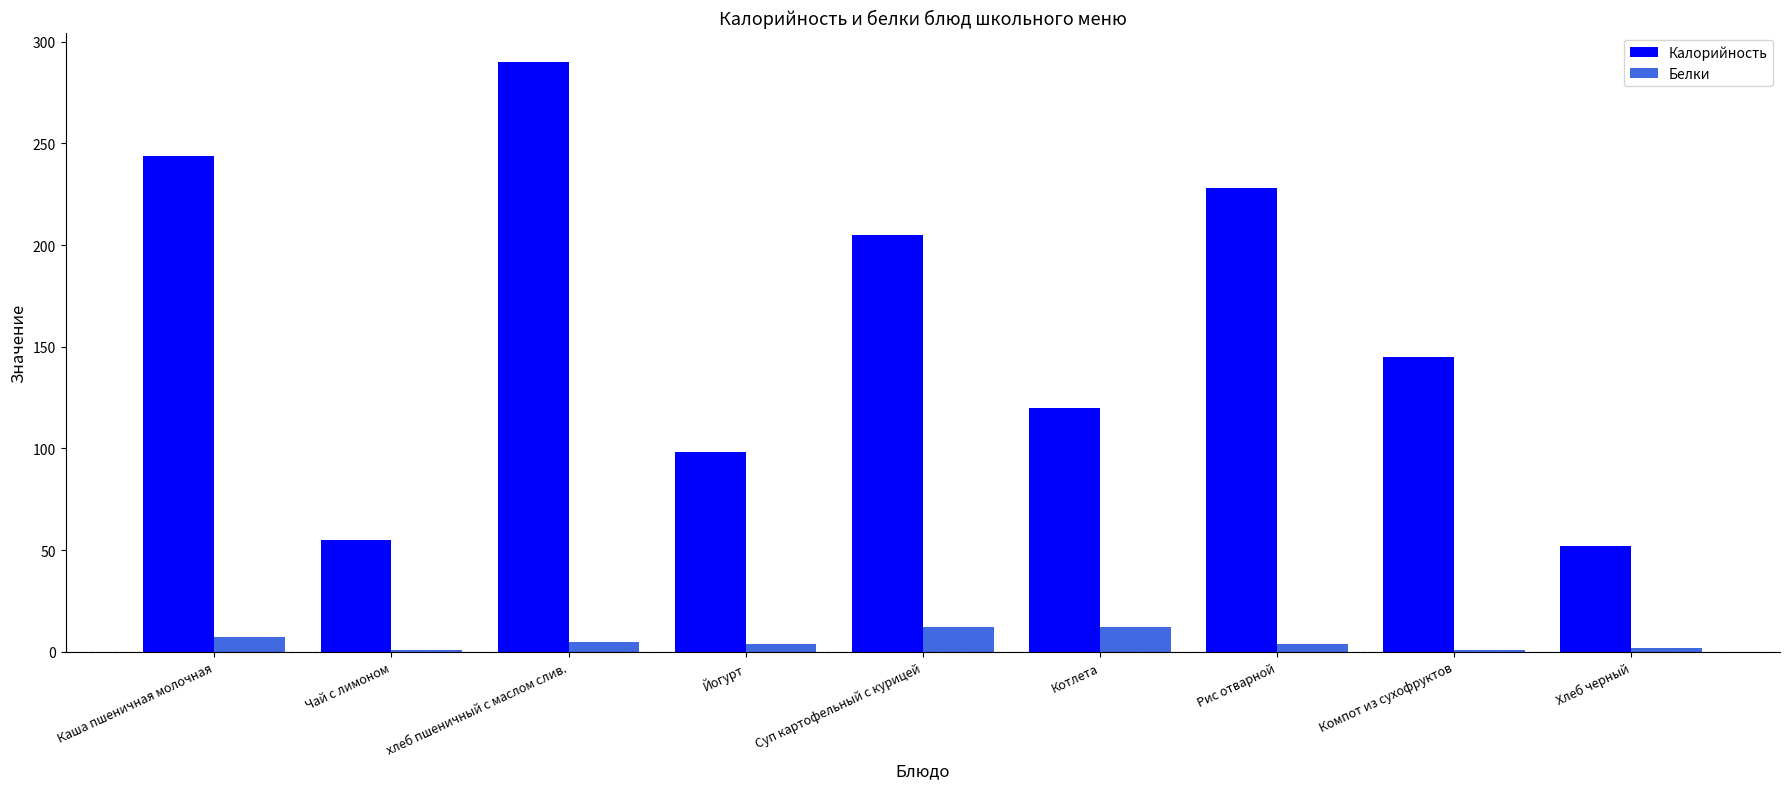

Which series changed the most between Чай с лимоном and Суп картофельный с курицей?

Калорийность